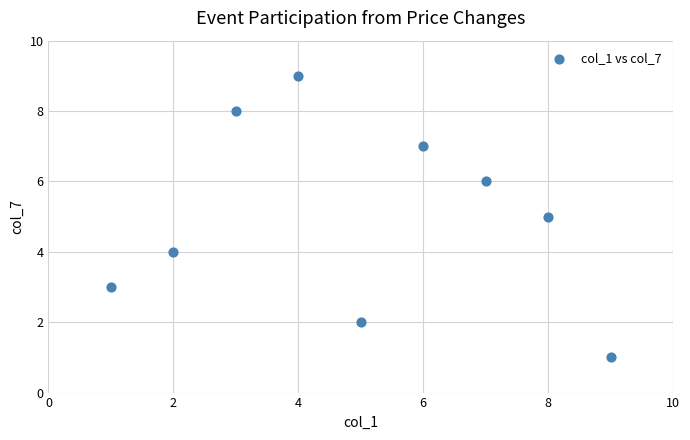

What is the range of X values (max minus min)?

8